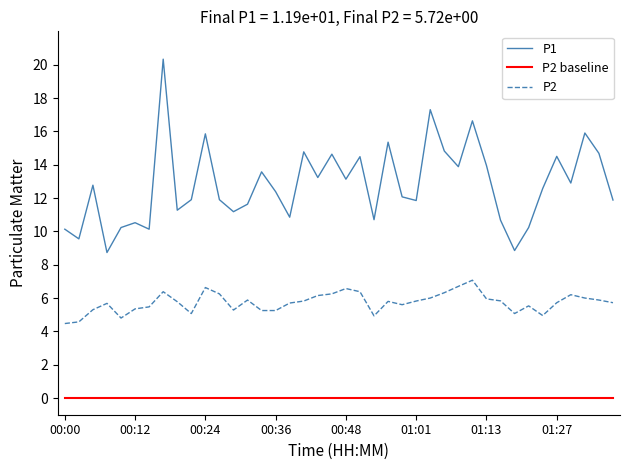

True or false: P1 and P2 baseline intersect in this chart.

False